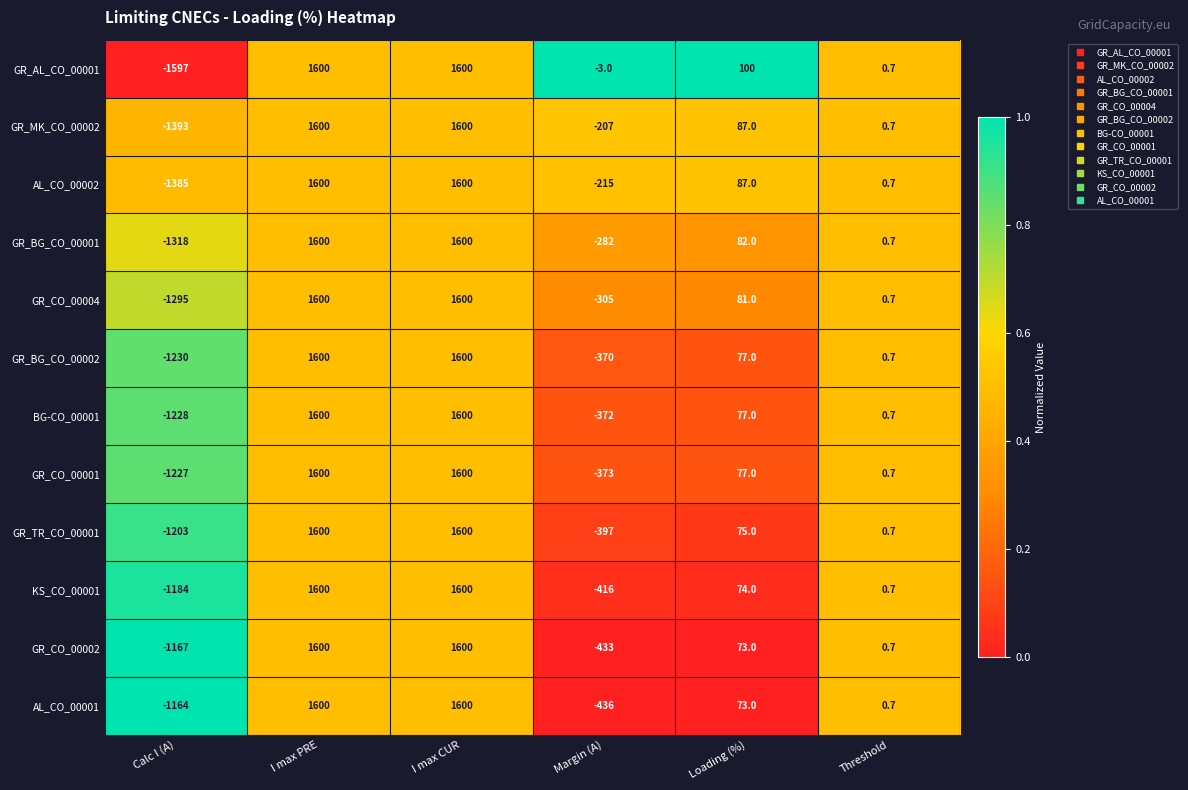

What is the minimum value shown in the chart?

-1597.0